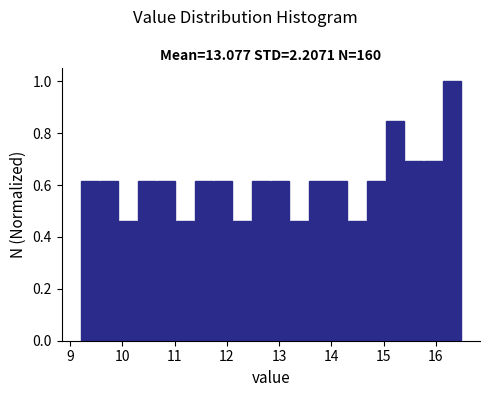

Read against the x-axis, roughly where is the centre of the tallest bar?

16.3